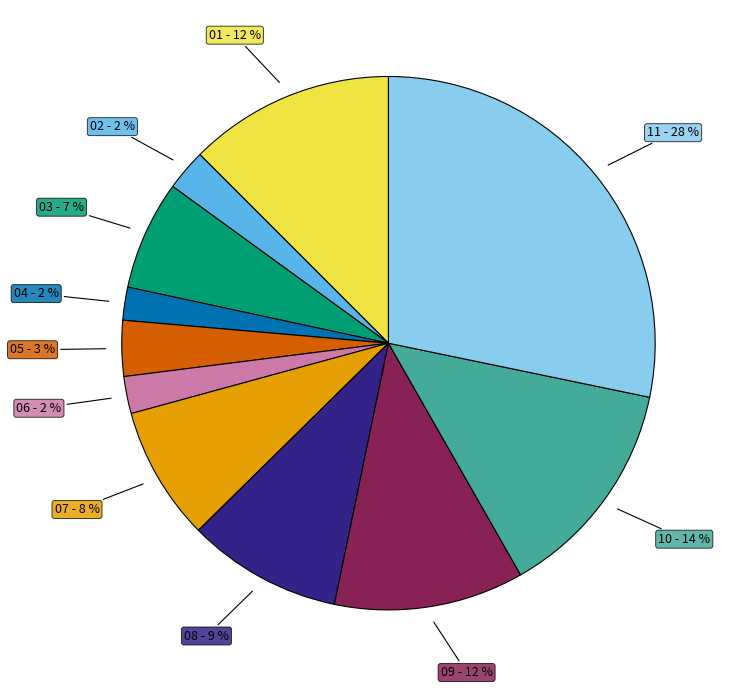

To the nearest percent, what is the average slice percentage?

9%